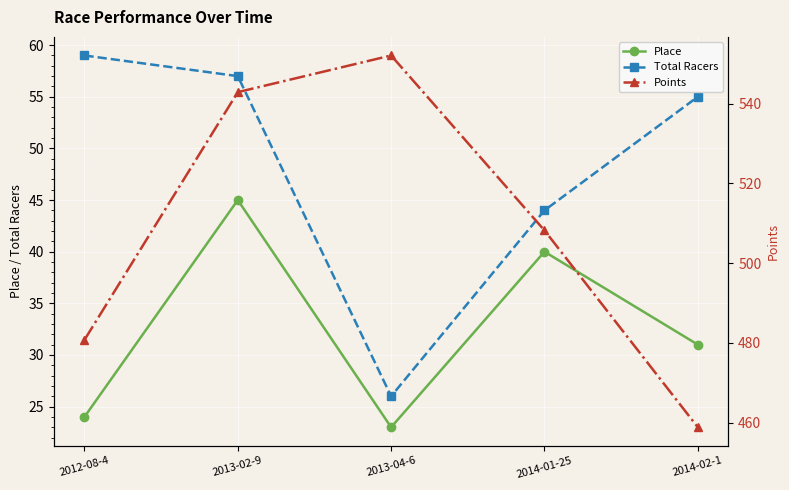

Reading left to right, extract all data points from this chart.

Place: 24.0	45.0	23.0	40.0	31.0
Total Racers: 59.0	57.0	26.0	44.0	55.0
Points: 480.7	542.9	552.1	508.2	458.8